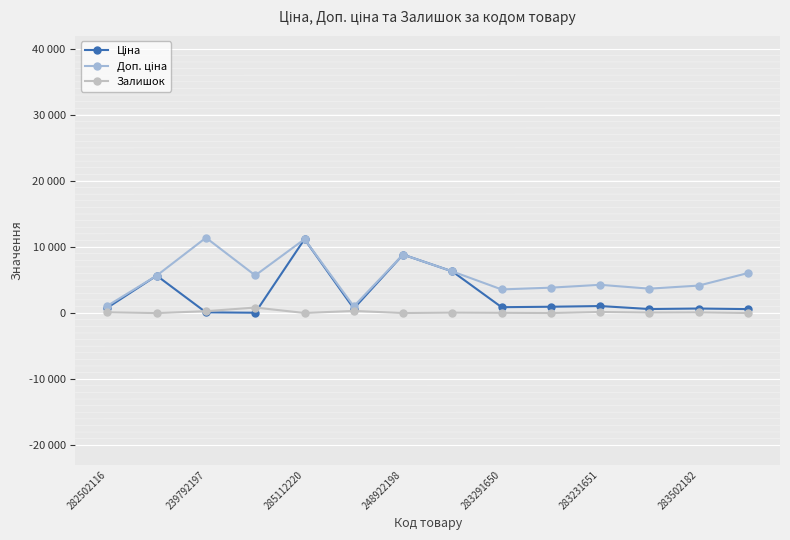

Rank the series by their maximum value, from lowest to highest.

Залишок, Ціна, Доп. ціна